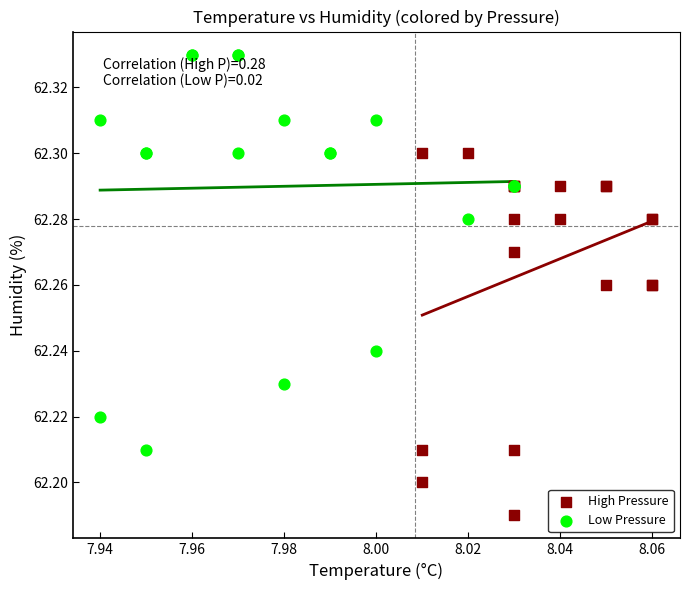

Which series has the largest Y range (max minus min)?

Low Pressure